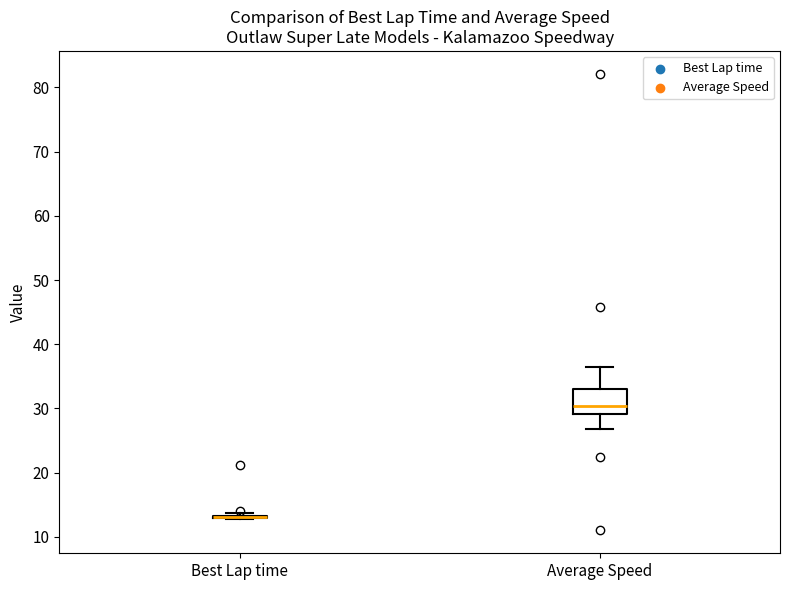

Which box is the tallest, from its lower edge to its upper edge?

Average Speed